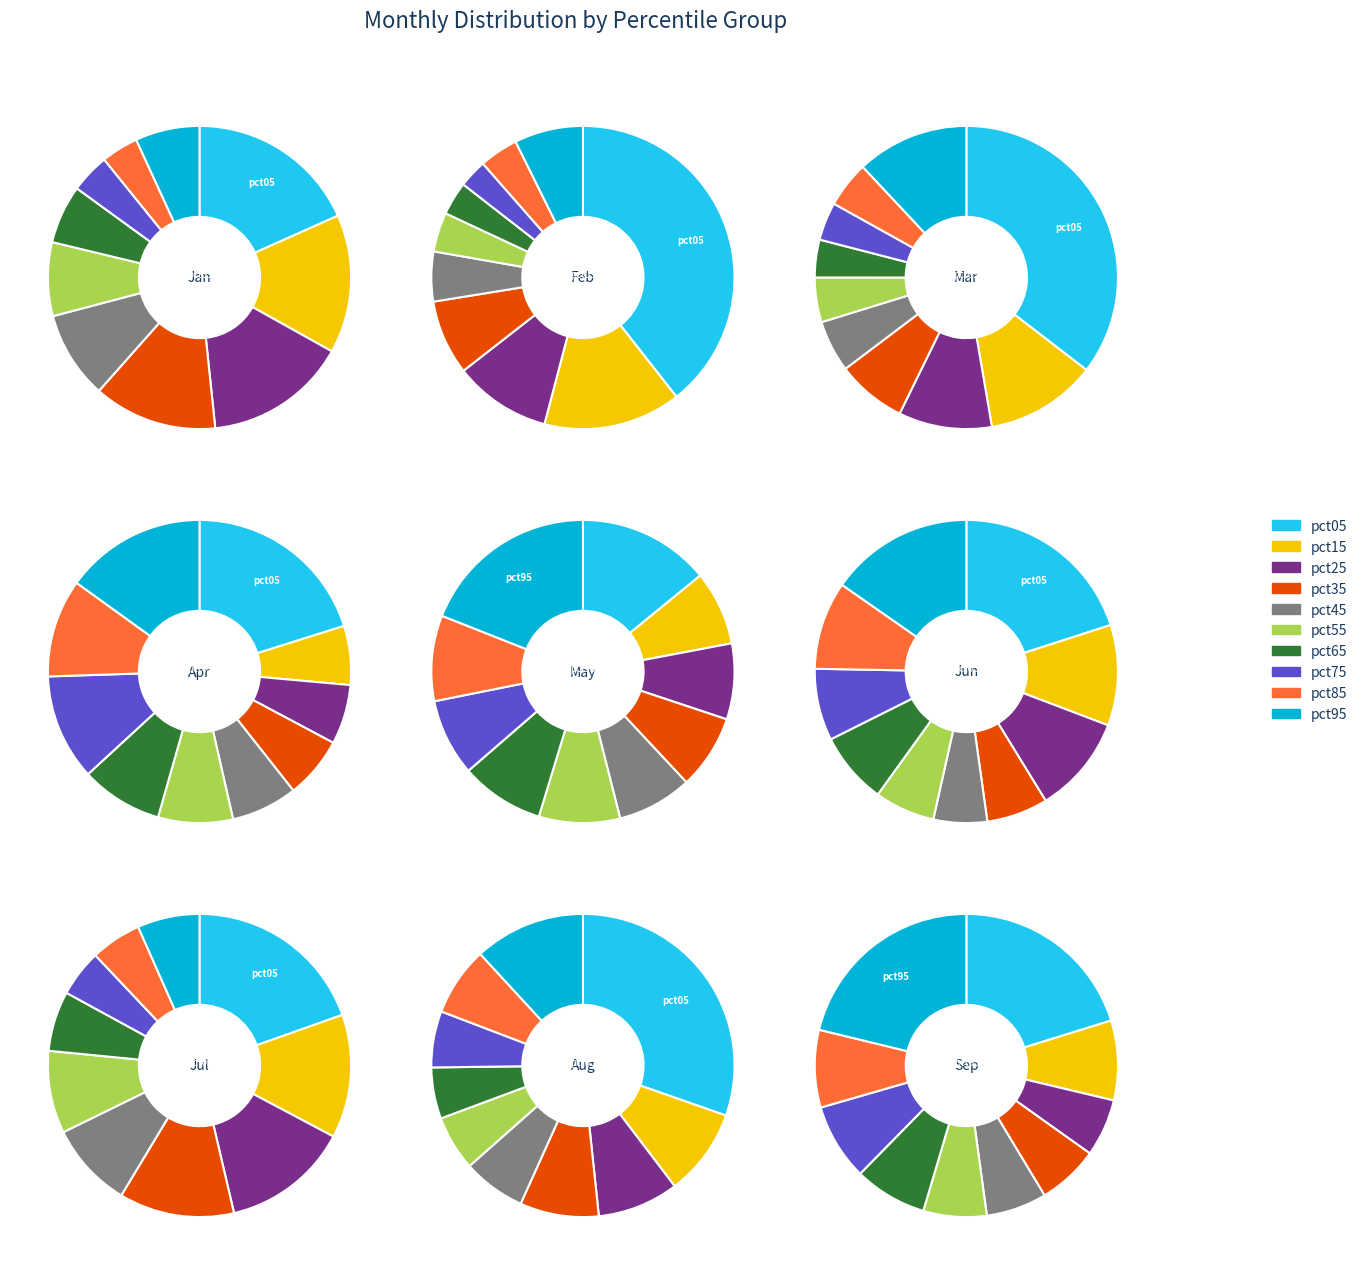

Is there any slice that represents more than half of the pie?

No